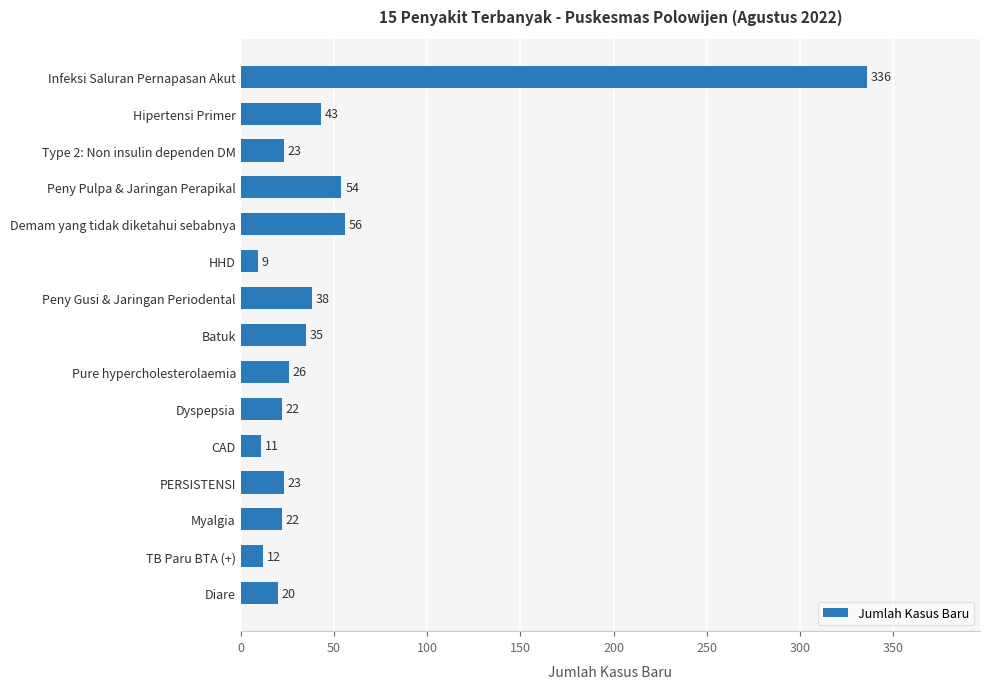

What is the average value?

49